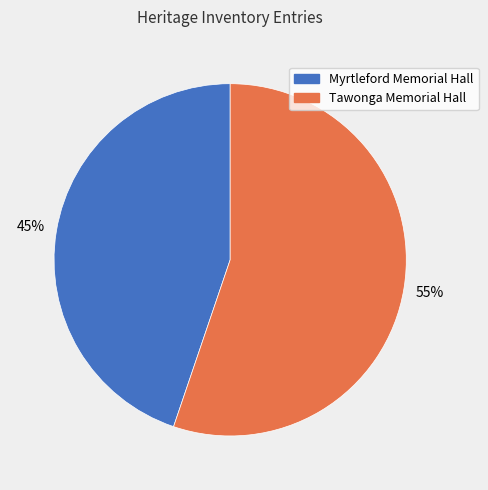

To the nearest percent, what is the difference between the largest and smallest slice percentages?

10%